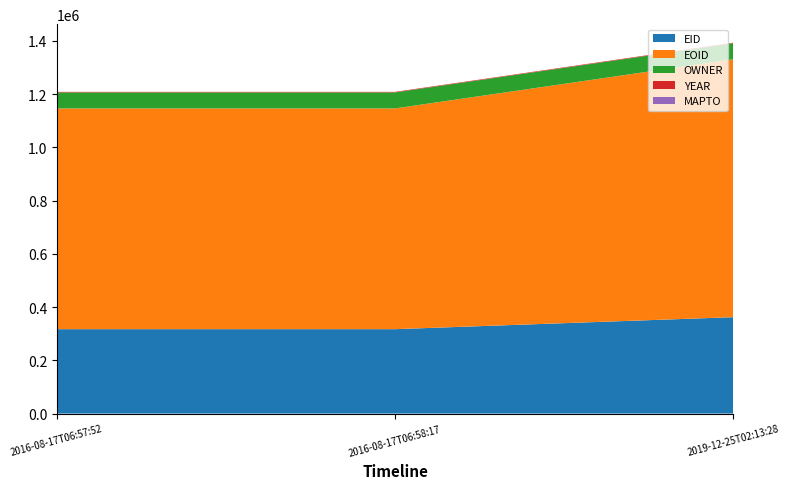

Reading right to left, what are all the values shown in this chart?

EID: 2019-12-25T02:13:28=362222	2016-08-17T06:58:17=317165	2016-08-17T06:57:52=317162
EOID: 2019-12-25T02:13:28=969109	2016-08-17T06:58:17=829462	2016-08-17T06:57:52=829461
OWNER: 2019-12-25T02:13:28=60203	2016-08-17T06:58:17=60199	2016-08-17T06:57:52=60199
YEAR: 2019-12-25T02:13:28=2018	2016-08-17T06:58:17=2018	2016-08-17T06:57:52=2018
MAPTO: 2019-12-25T02:13:28=0	2016-08-17T06:58:17=0	2016-08-17T06:57:52=0